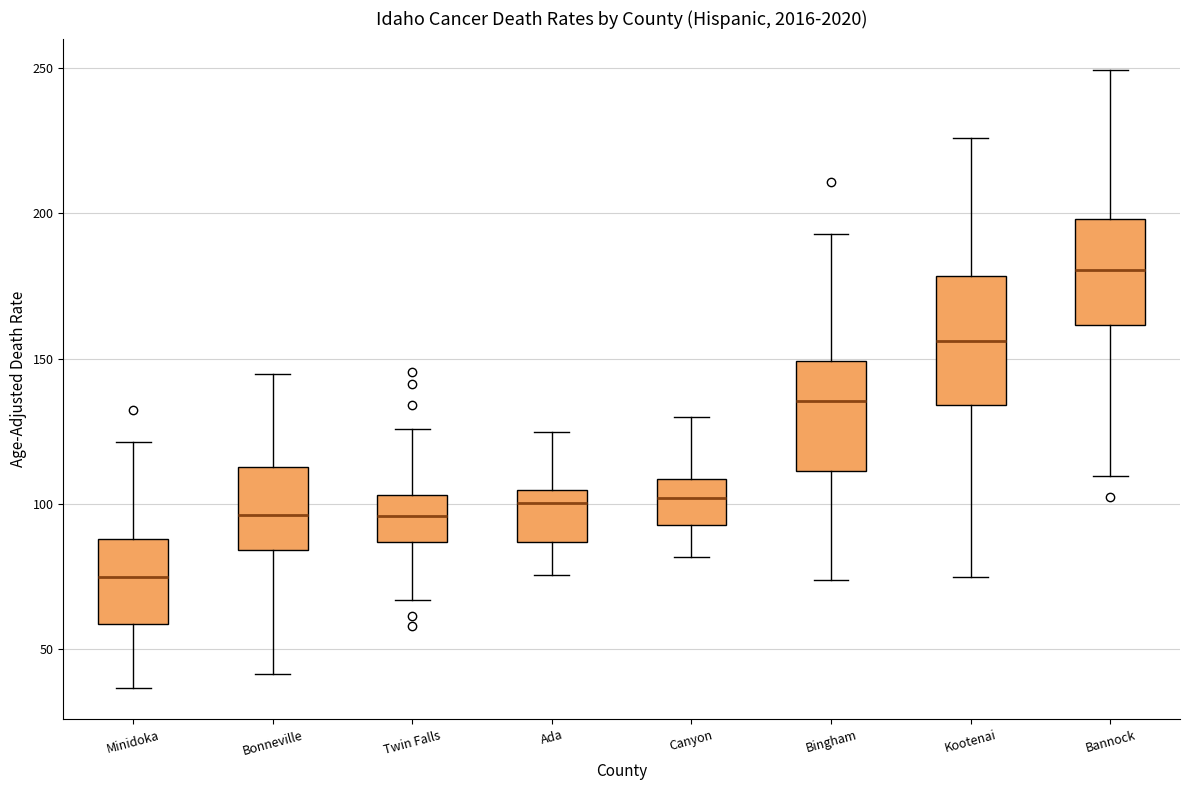

Where does the lower whisker of the box for Ada end on the y-axis? The values are not printed on the chart, so give them approximately, as read against the axis.

75